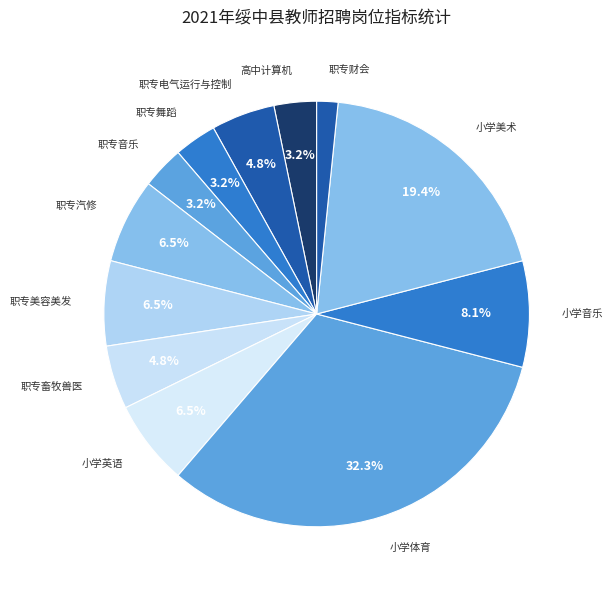

The 职专电气运行与控制 slice represents 5% of the pie. True or false?

True